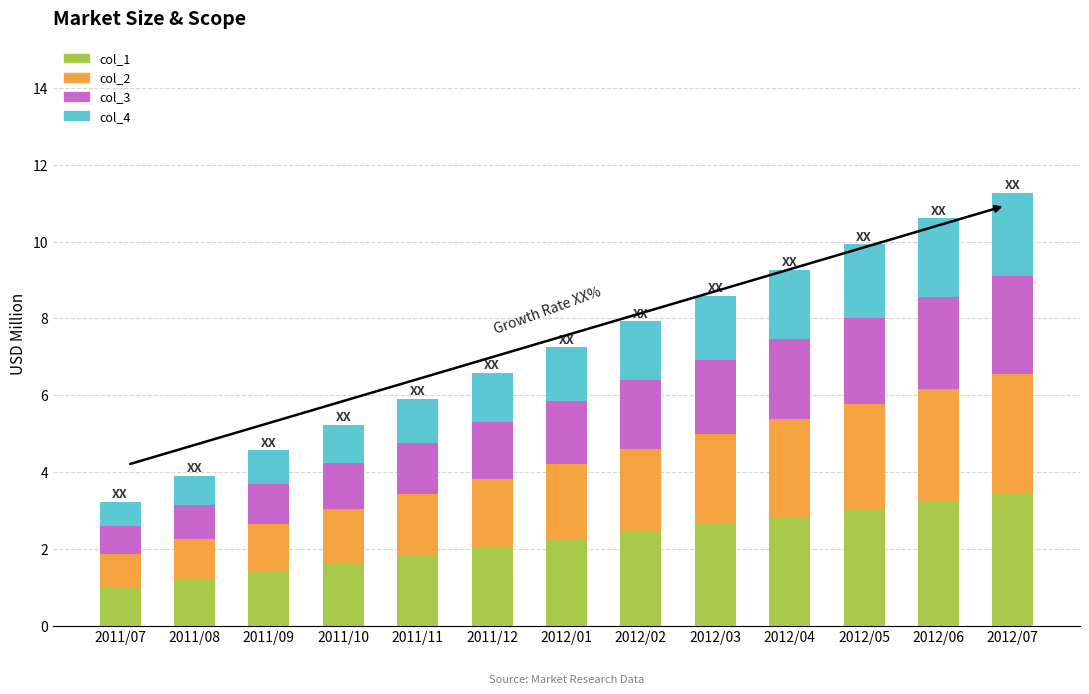

What is the sum of all col_1 values?

28.9